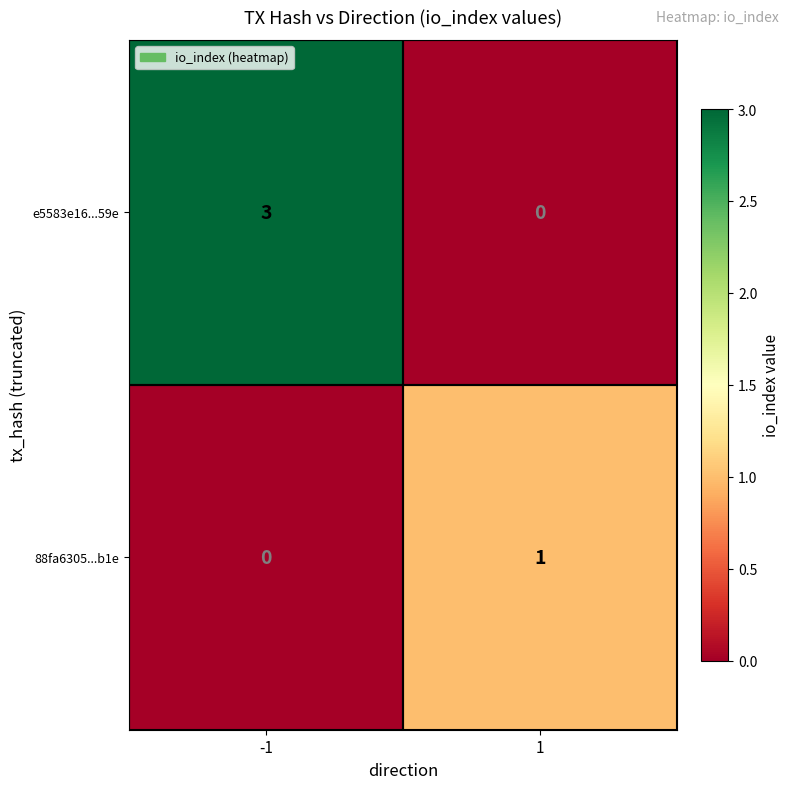

What is the difference between the e5583e16...59e values at 1 and -1?

3